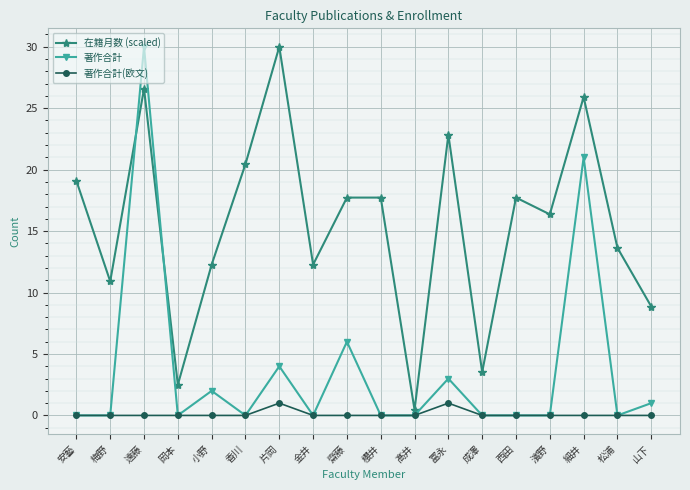

Reading right to left, extract all data points from this chart.

在籍月数 (scaled): 8.9	13.6	25.9	16.4	17.7	3.5	22.8	0.5	17.7	17.7	12.3	30.0	20.5	12.3	2.5	26.6	10.9	19.1
著作合計: 1.0	0.0	21.0	0.0	0.0	0.0	3.0	0.0	0.0	6.0	0.0	4.0	0.0	2.0	0.0	30.0	0.0	0.0
著作合計(欧文): 0.0	0.0	0.0	0.0	0.0	0.0	1.0	0.0	0.0	0.0	0.0	1.0	0.0	0.0	0.0	0.0	0.0	0.0